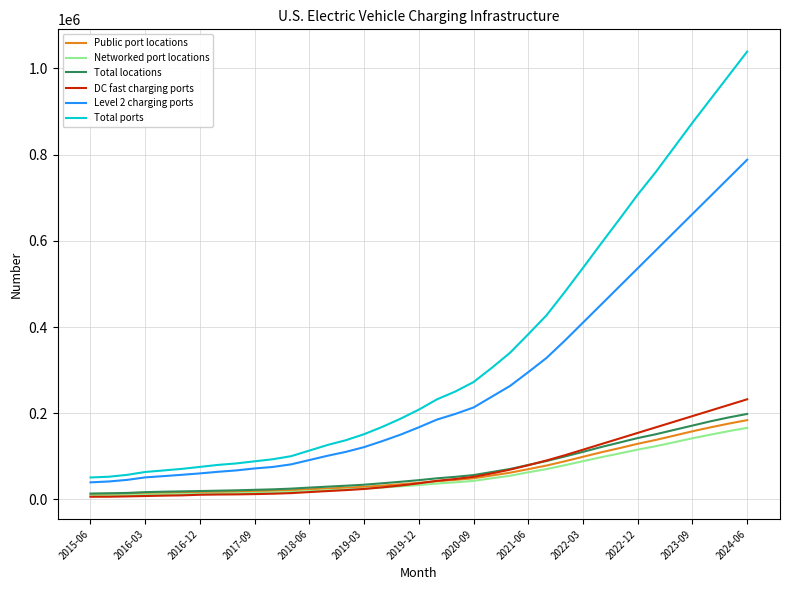

Which series has the largest total across all categories?

Total ports